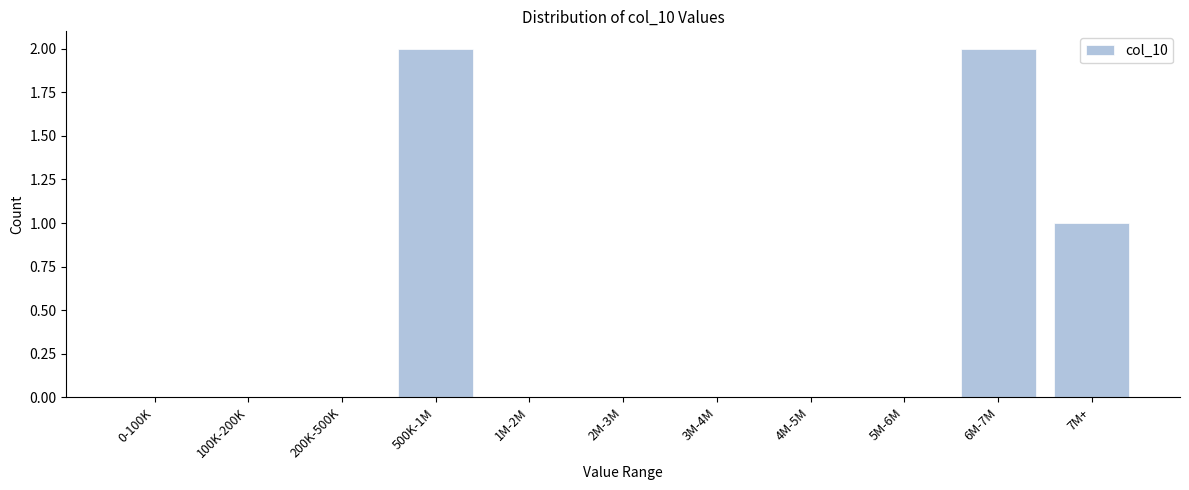

Reading left to right, transcribe all the data shown in this chart.

0-100K=0	100K-200K=0	200K-500K=0	500K-1M=2	1M-2M=0	2M-3M=0	3M-4M=0	4M-5M=0	5M-6M=0	6M-7M=2	7M+=1